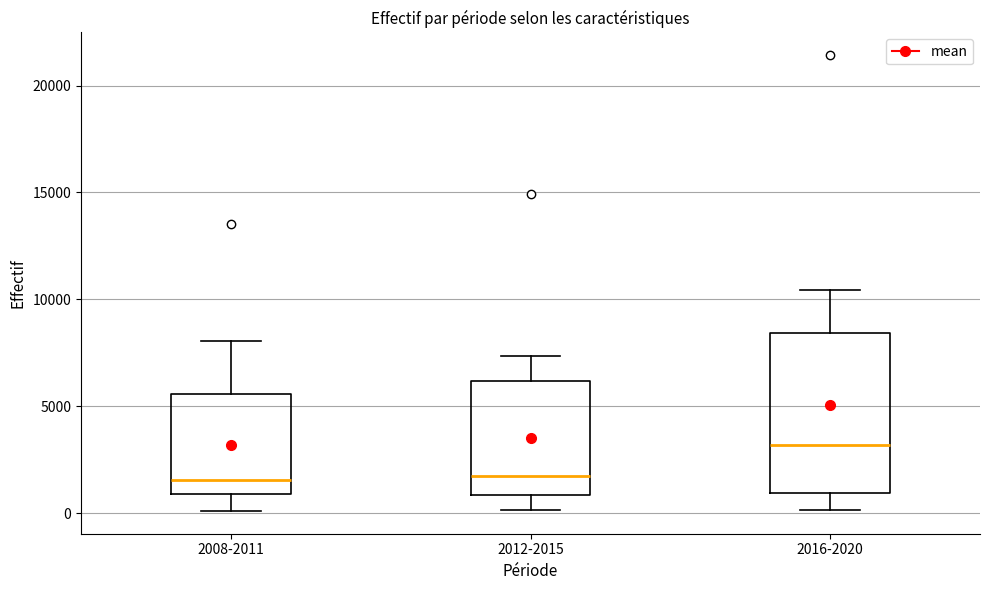

Reading left to right, transcribe this box plot: for each box, give where its median line is, the range the box spans, and where its two whiskers end, as read against the y-axis. The values are not printed on the chart, so give them approximately, as read against the axis.

2008-2011: median 1500, box 1000 to 5500, whiskers 0 to 8000
2012-2015: median 1500, box 1000 to 6000, whiskers 0 to 7500
2016-2020: median 3000, box 1000 to 8500, whiskers 0 to 10500